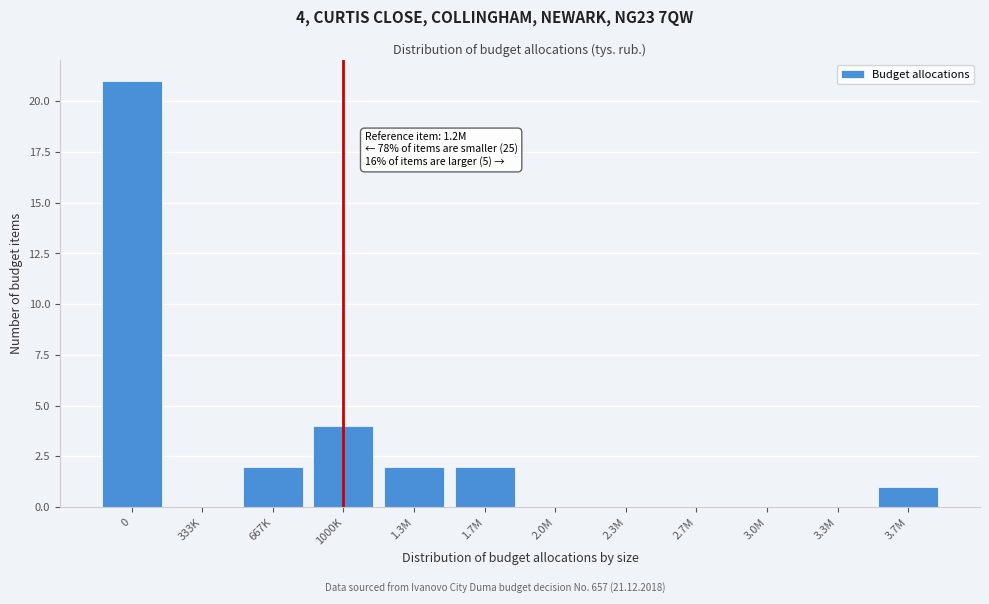

Reading left to right, list all the values displayed in this chart.

0=21	333K=0	667K=2	1000K=4	1.3M=2	1.7M=2	2.0M=0	2.3M=0	2.7M=0	3.0M=0	3.3M=0	3.7M=1